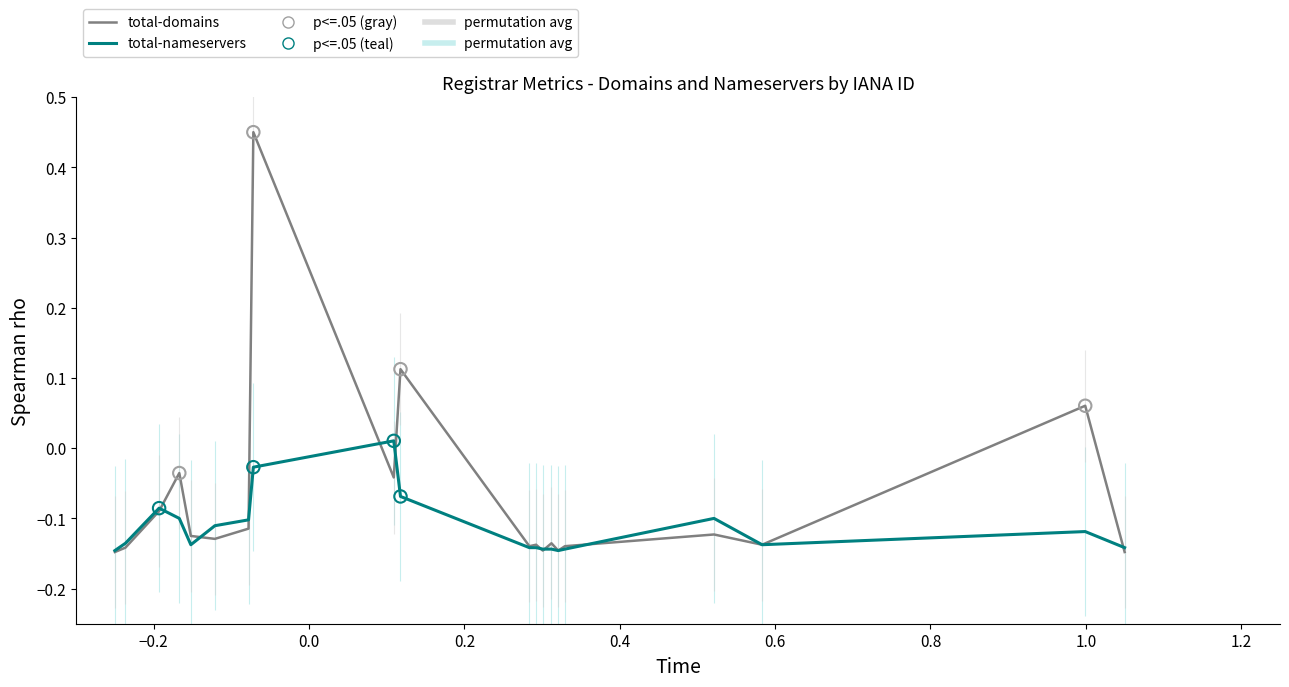

What are all the series names shown in the legend?

total-domains, total-nameservers